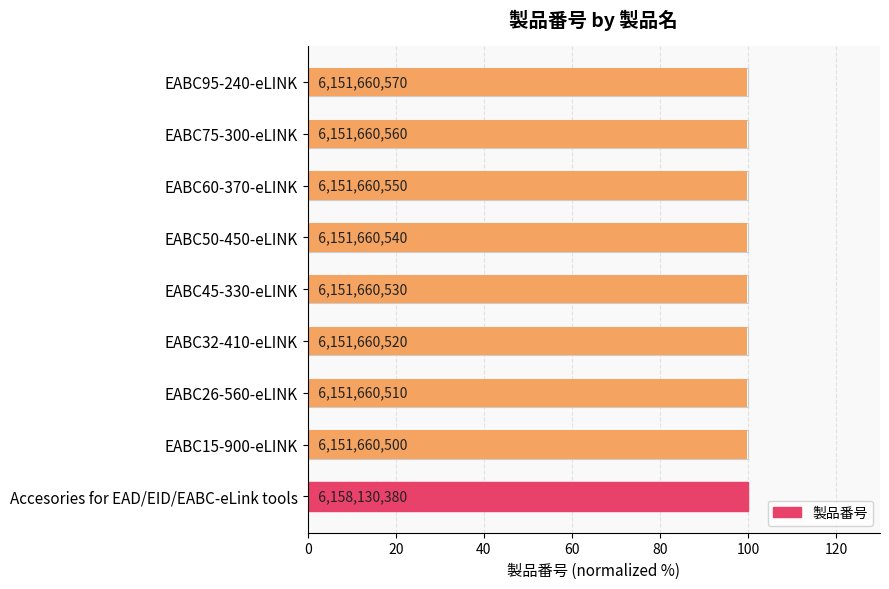

Count the number of categories in the chart.

9